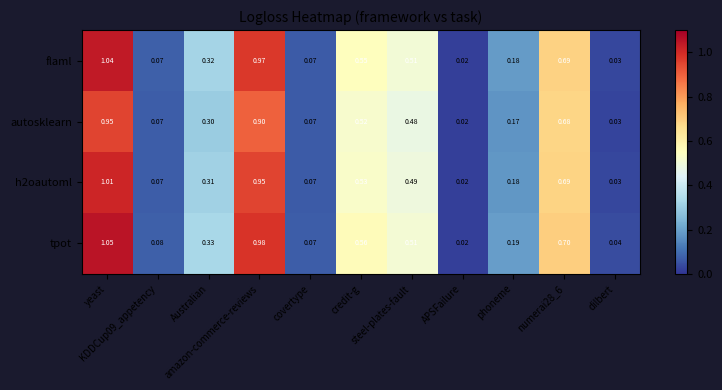

Which series has the largest total across all categories?

tpot